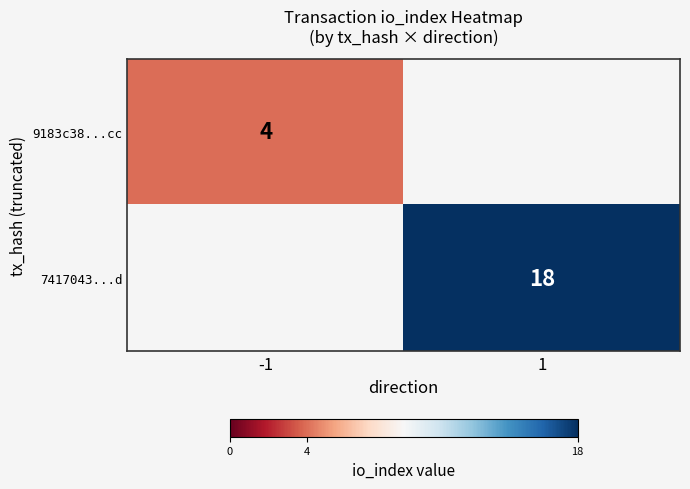

Count the number of categories in the chart.

2